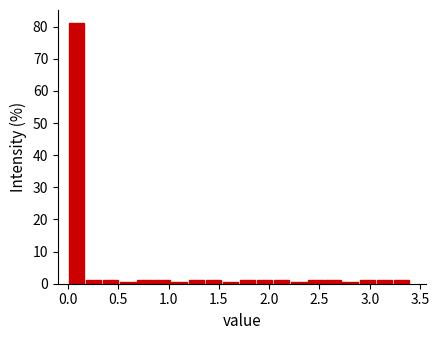

Around what value on the x-axis is the tallest bar? Give the approximate position of its centre, as read against the axis.

0.10